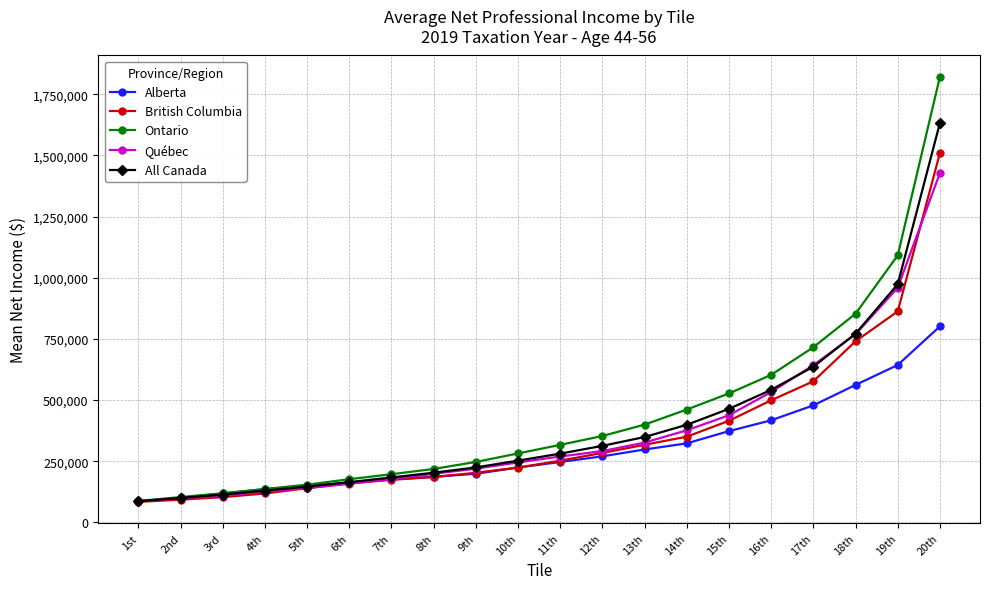

What is the label of the 13th point from the left?

13th